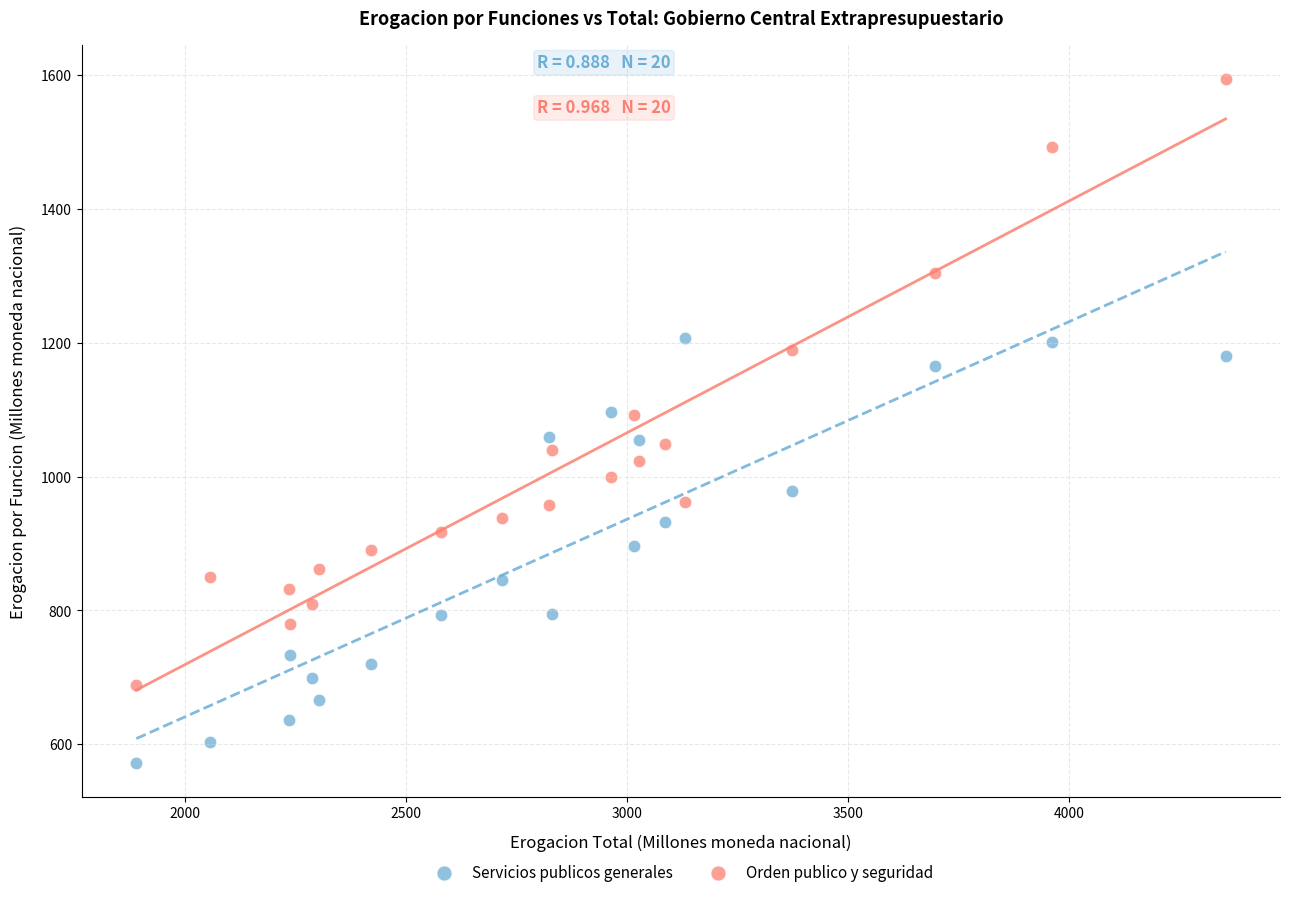

What is the X range (max minus min) for the scatter plot?

2463.4